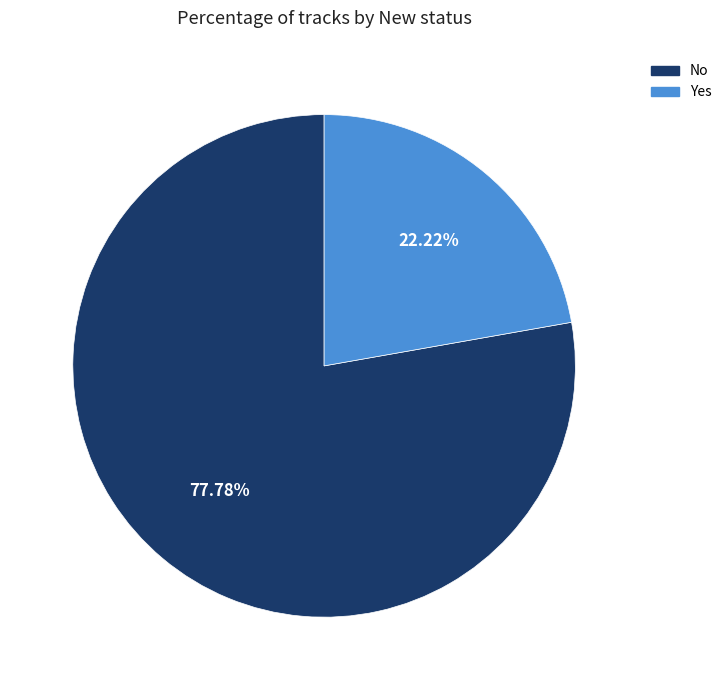

To the nearest percent, what is the average slice percentage?

50%